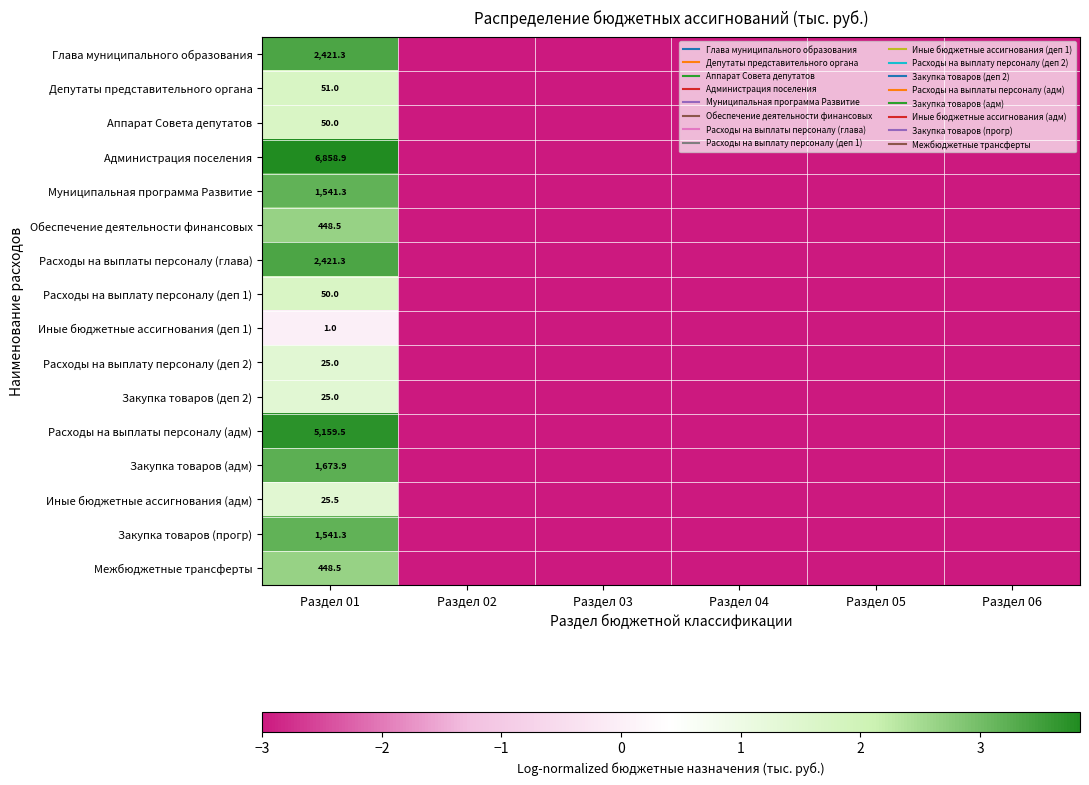

Which category has the highest value across all series?

Раздел 01